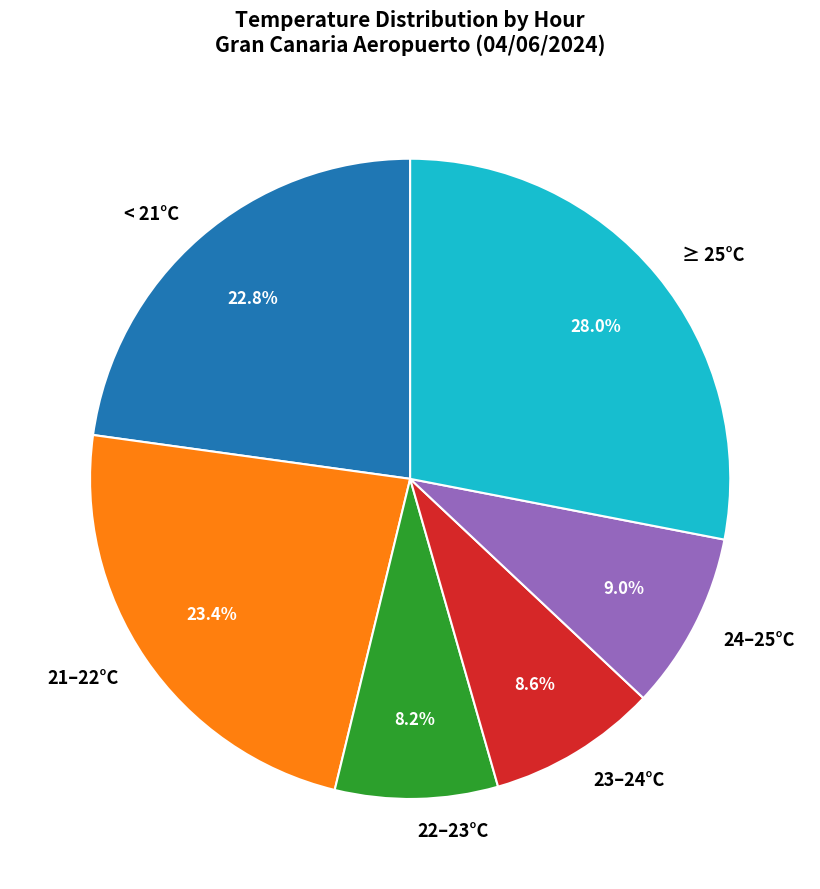

How much of the chart is everything except 23–24°C?

91.4%